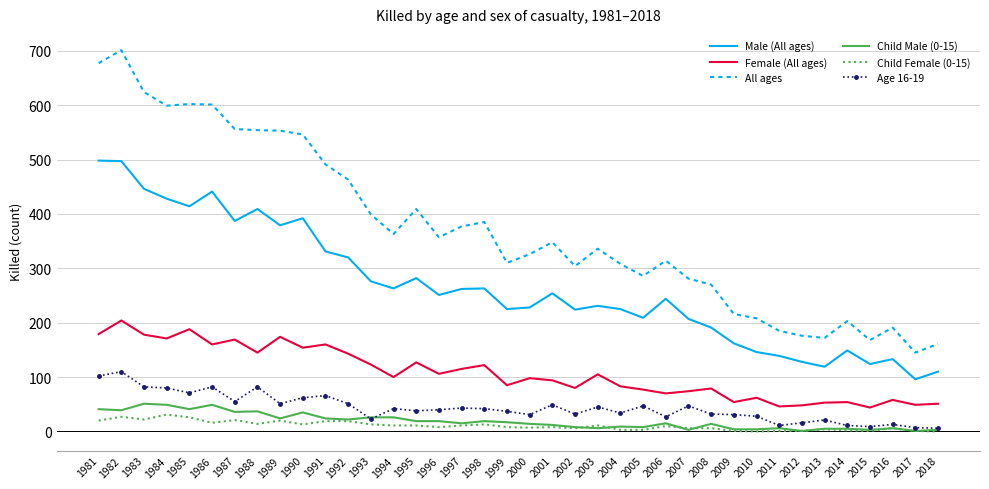

At which label does All ages reach its peak?

1982